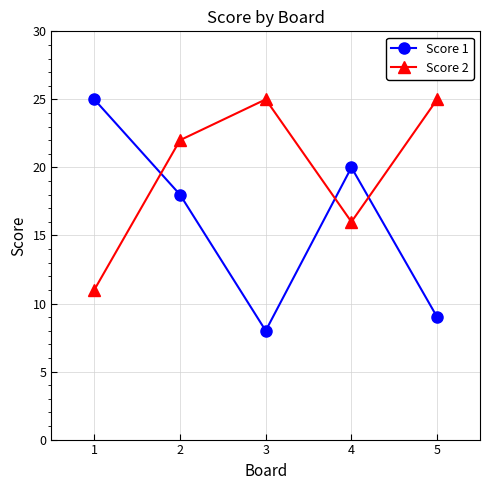

At 4, list the series in order from smallest to largest.

Score 2, Score 1